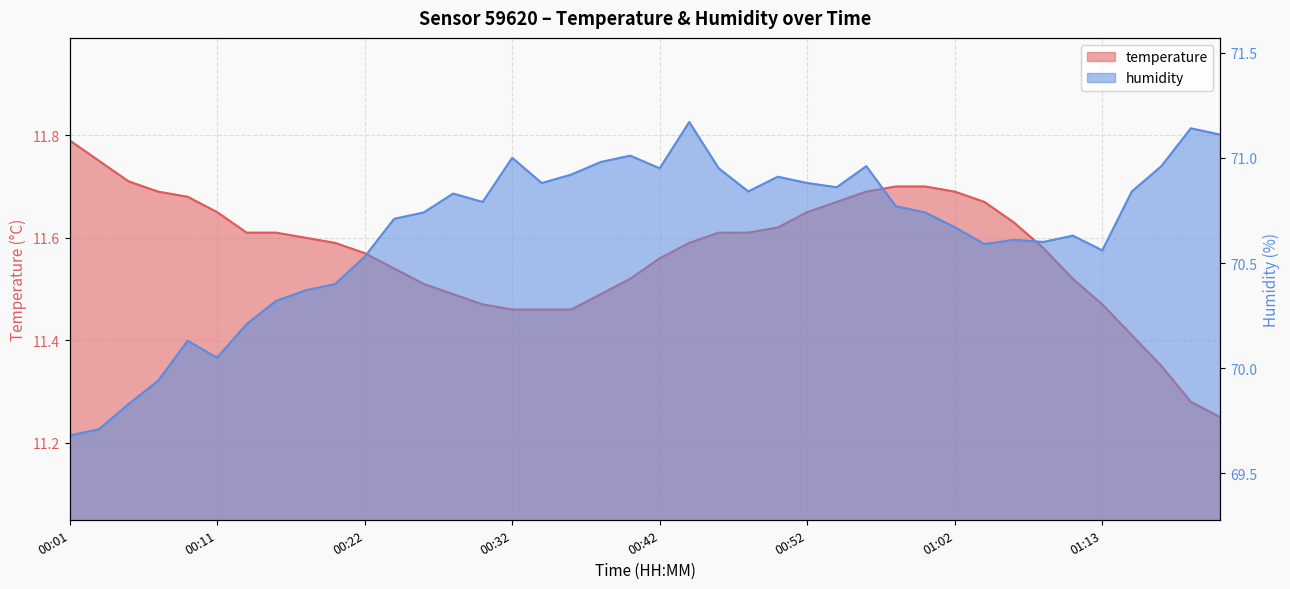

What is the spread (max minus min) of values at 00:56?

59.3